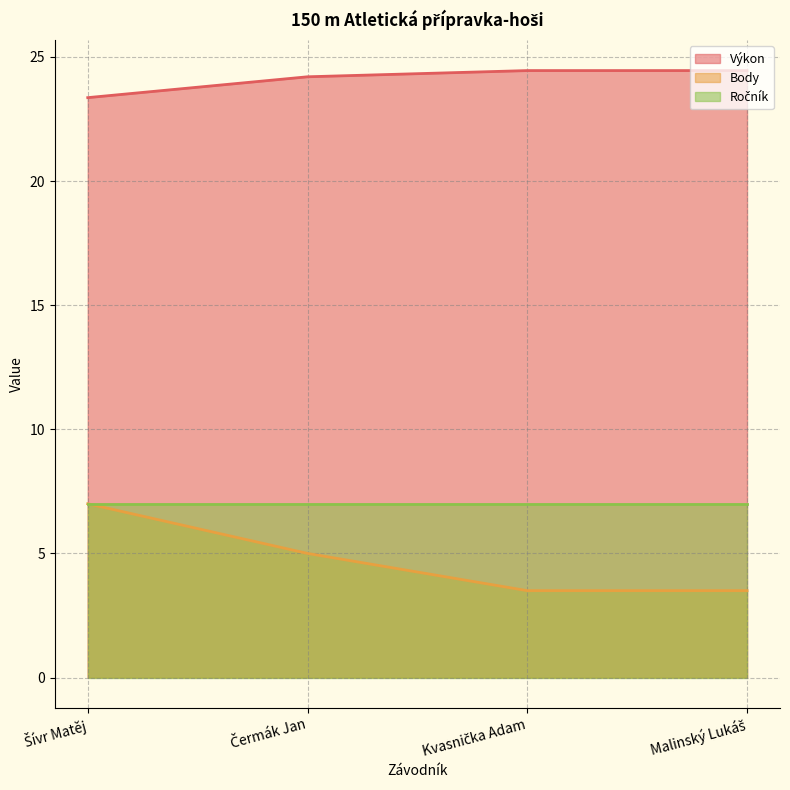

List the labels in order of Výkon value, largest first.

Kvasnička Adam, Malinský Lukáš, Čermák Jan, Šívr Matěj